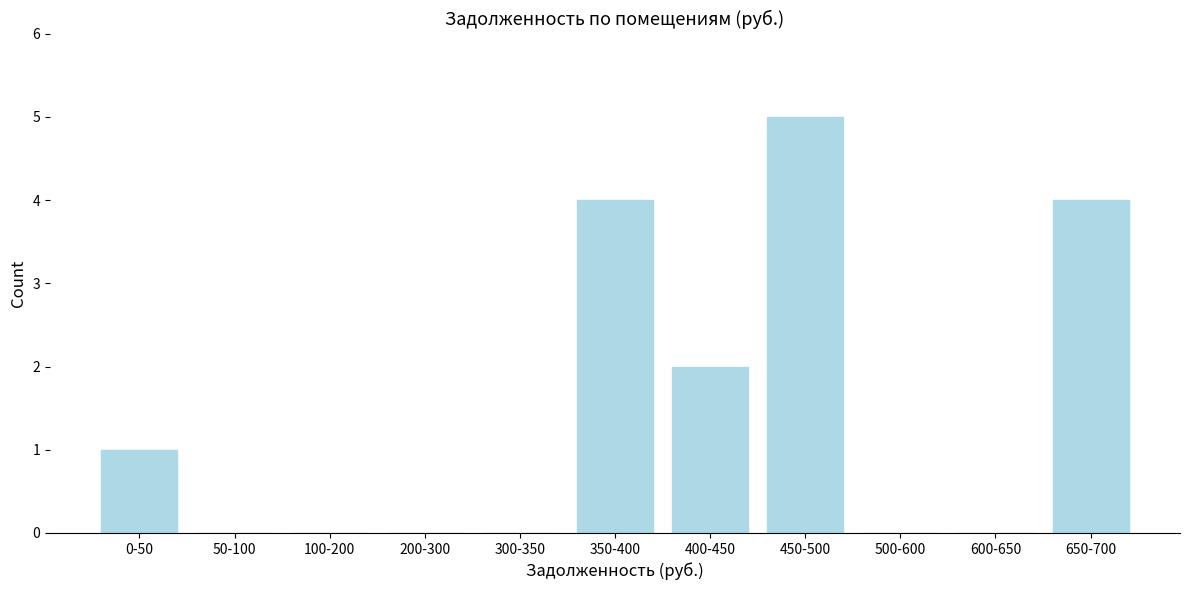

Reading left to right, list all the values displayed in this chart.

0-50=1	50-100=0	100-200=0	200-300=0	300-350=0	350-400=4	400-450=2	450-500=5	500-600=0	600-650=0	650-700=4